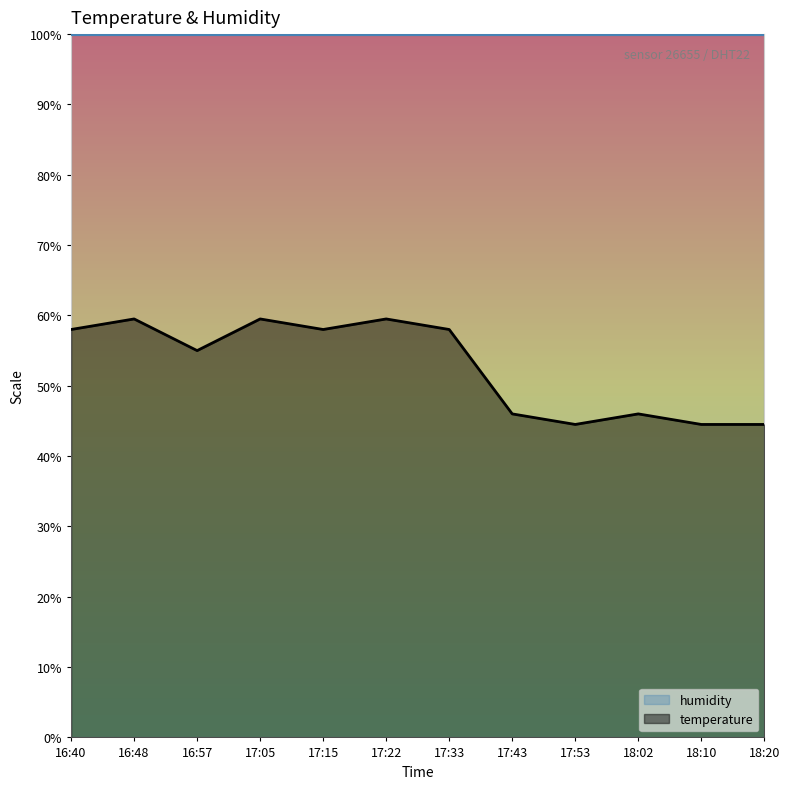

True or false: there are more than 0 points higher than both neighbors.

True